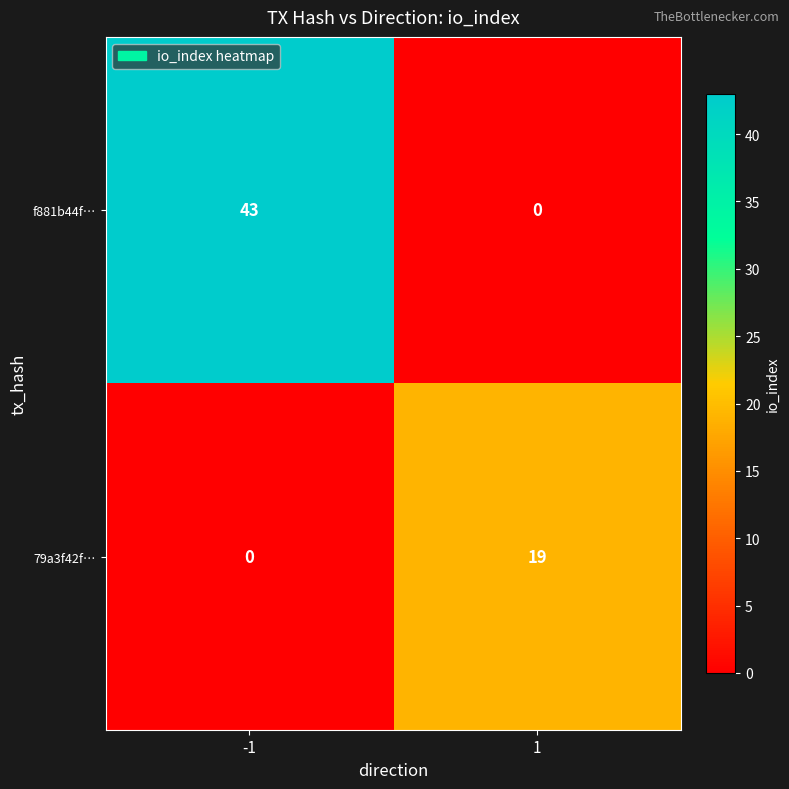

Rank the series by their average value, from highest to lowest.

f881b44f…, 79a3f42f…